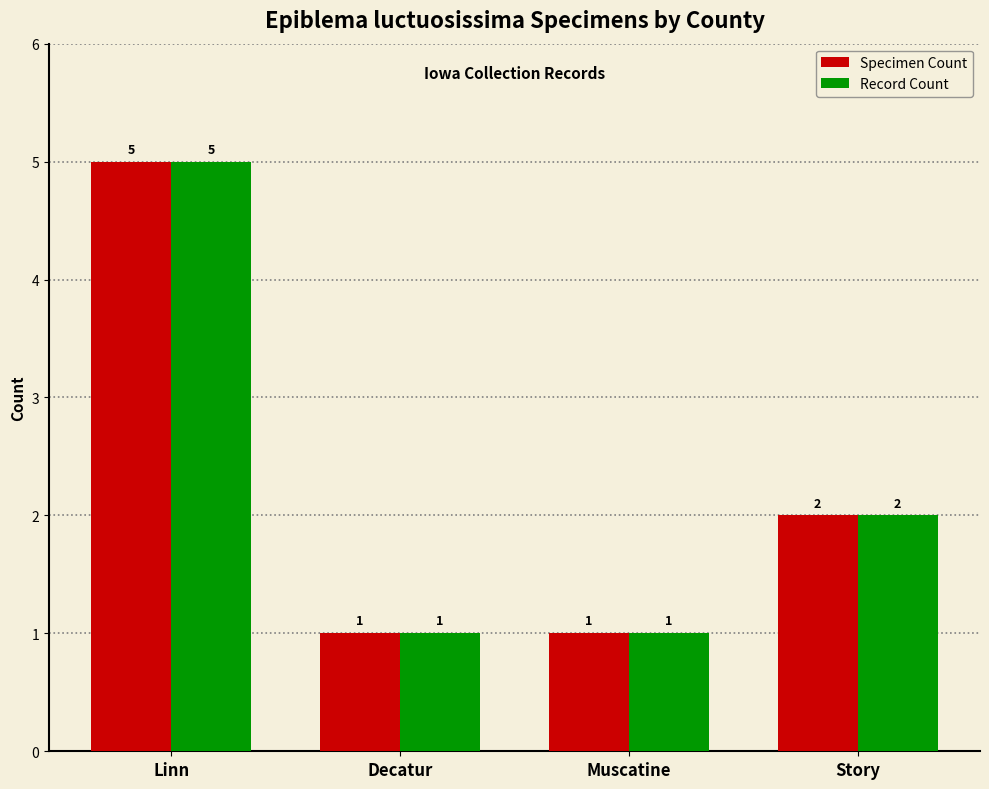

Reading right to left, what are all the values shown in this chart?

Specimen Count: 2	1	1	5
Record Count: 2	1	1	5